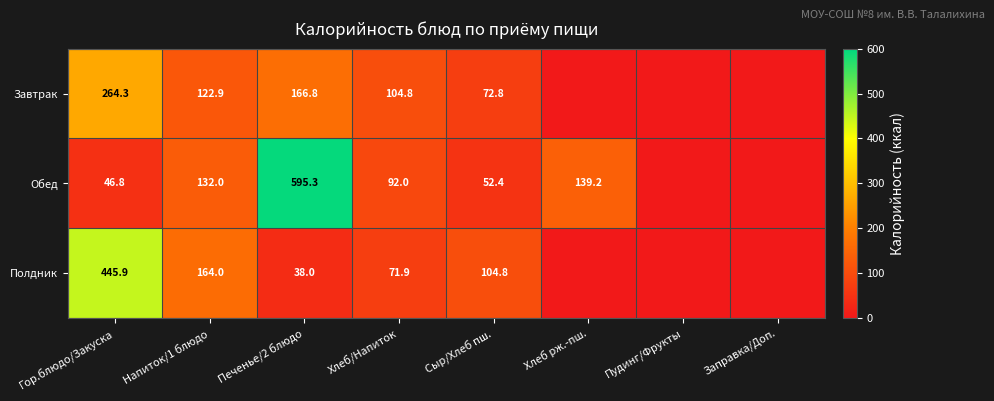

What is the sum of the Полдник values at Сыр/Хлеб пш. and Гор.блюдо/Закуска?

550.7